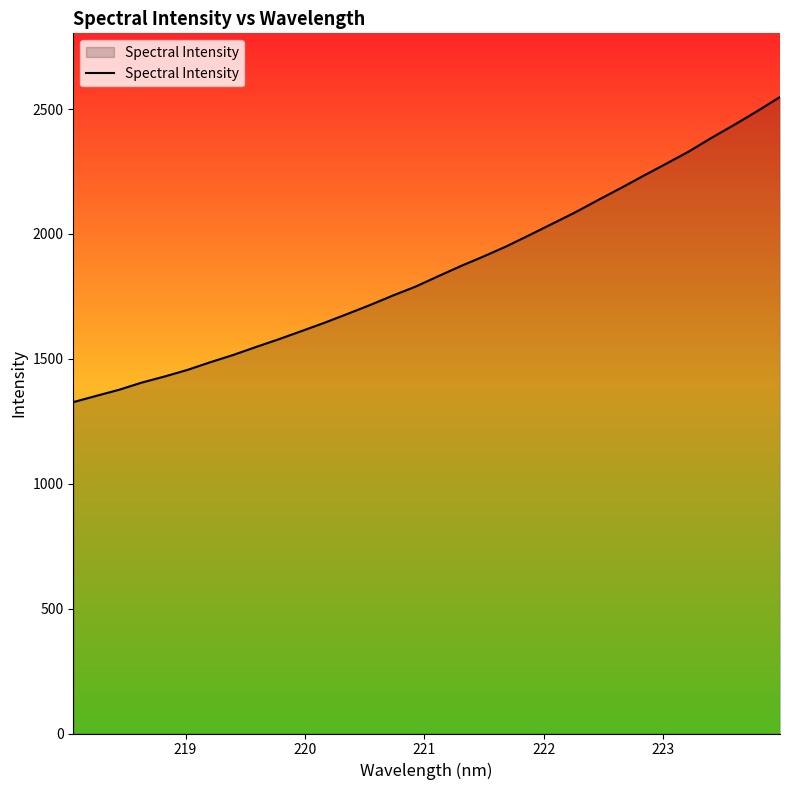

What is the difference between the maximum and minimum values?

1221.6